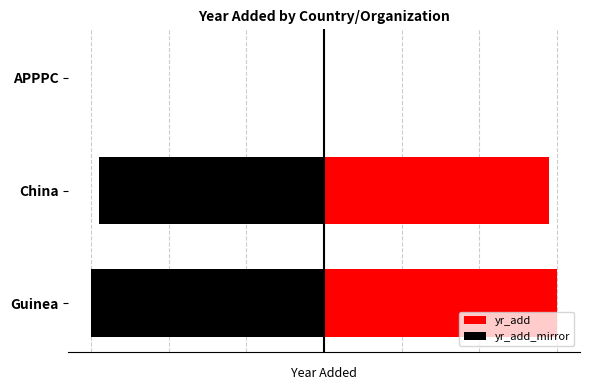

What is the value of the yr_add_mirror bar at the 2nd from the left?

-29